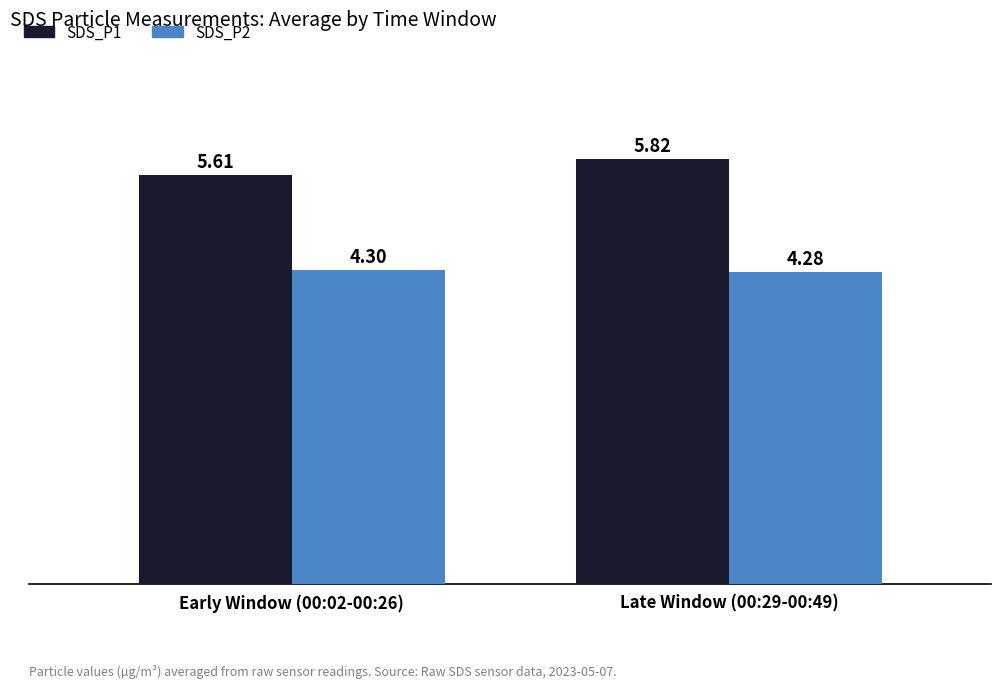

Rank the series at Late Window (00:29-00:49) from lowest to highest value.

SDS_P2, SDS_P1